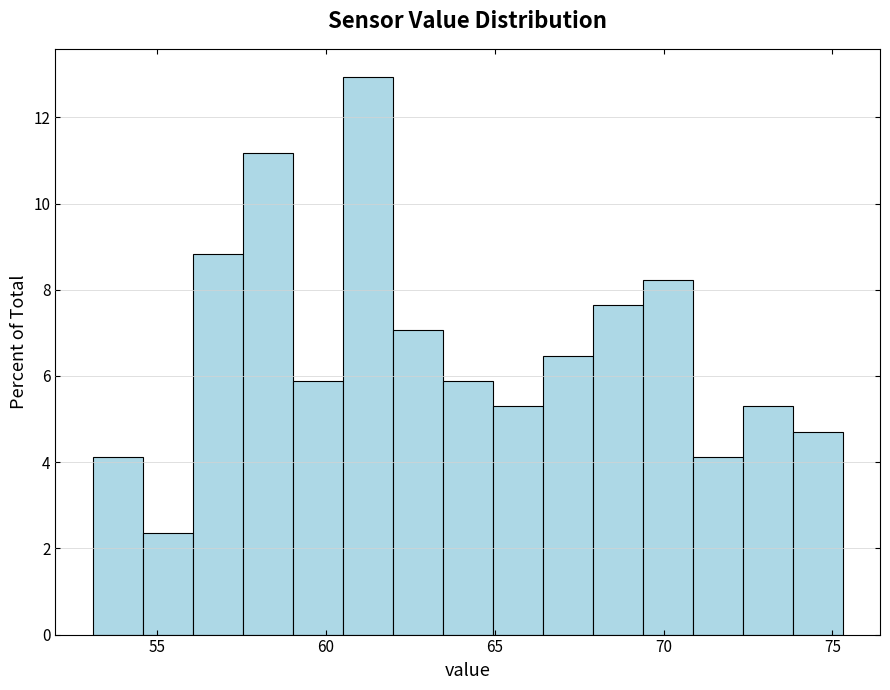

Read against the x-axis, roughly where is the centre of the tallest bar?

61.0